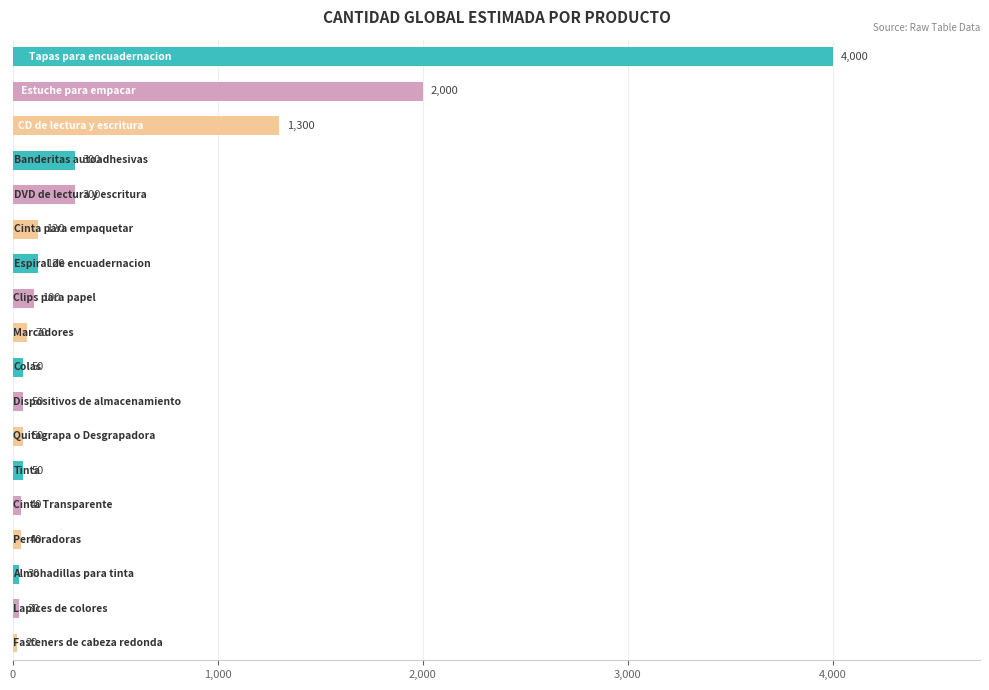

Reading top to bottom, list all the values displayed in this chart.

4000	2000	1300	300	300	120	120	100	70	50	50	50	50	40	40	30	30	20